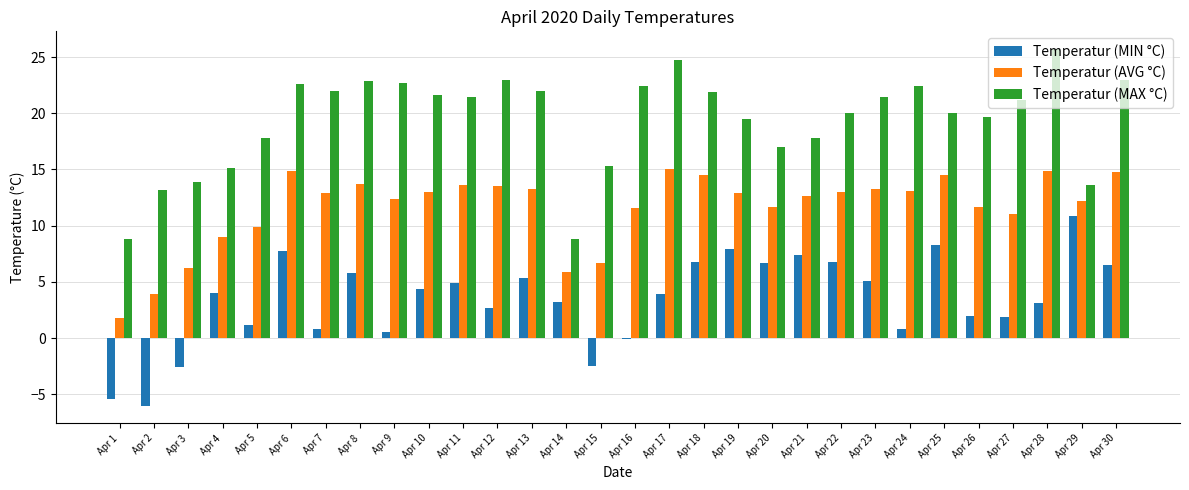

What is the total value across all series at Apr 26?

33.4